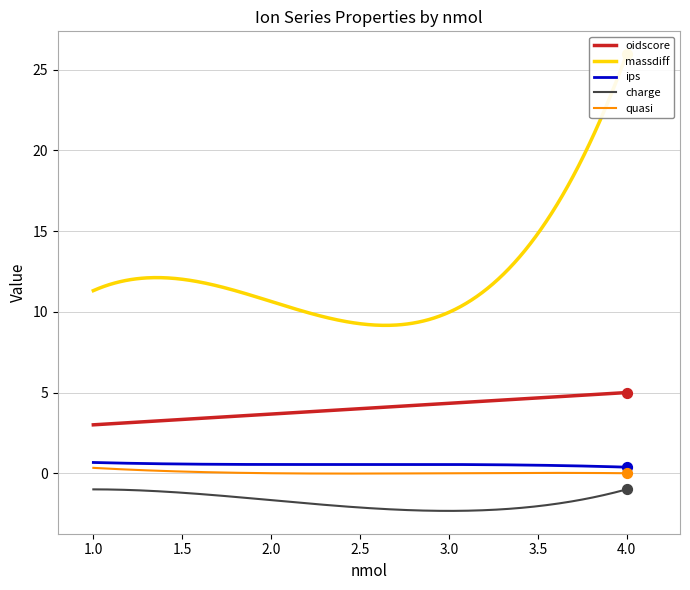

What are all the series names shown in the legend?

oidscore, massdiff, ips, charge, quasi